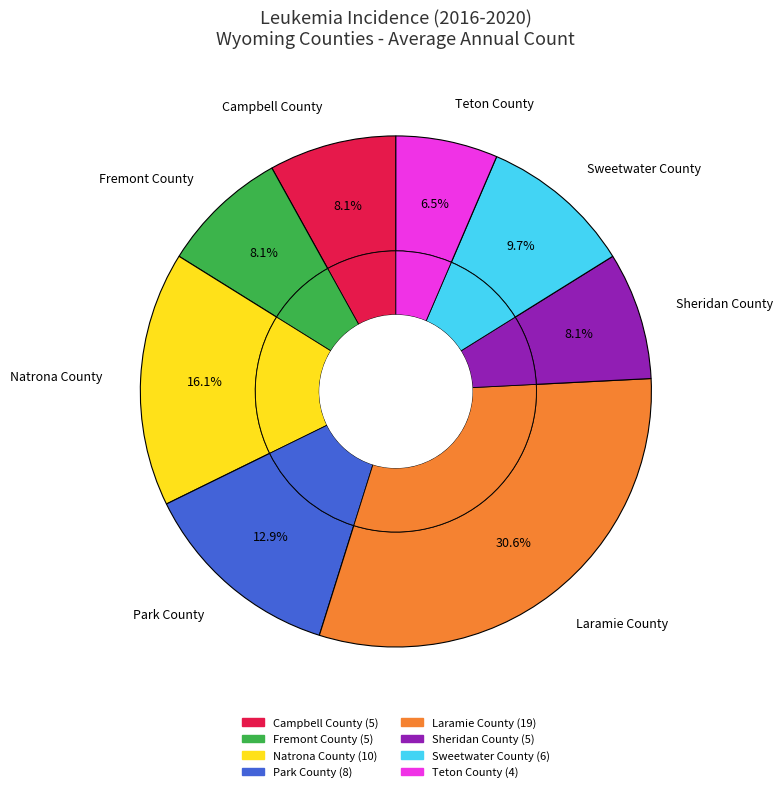

Approximately how many times larger is the value at Laramie County compared to Sweetwater County?

3.2